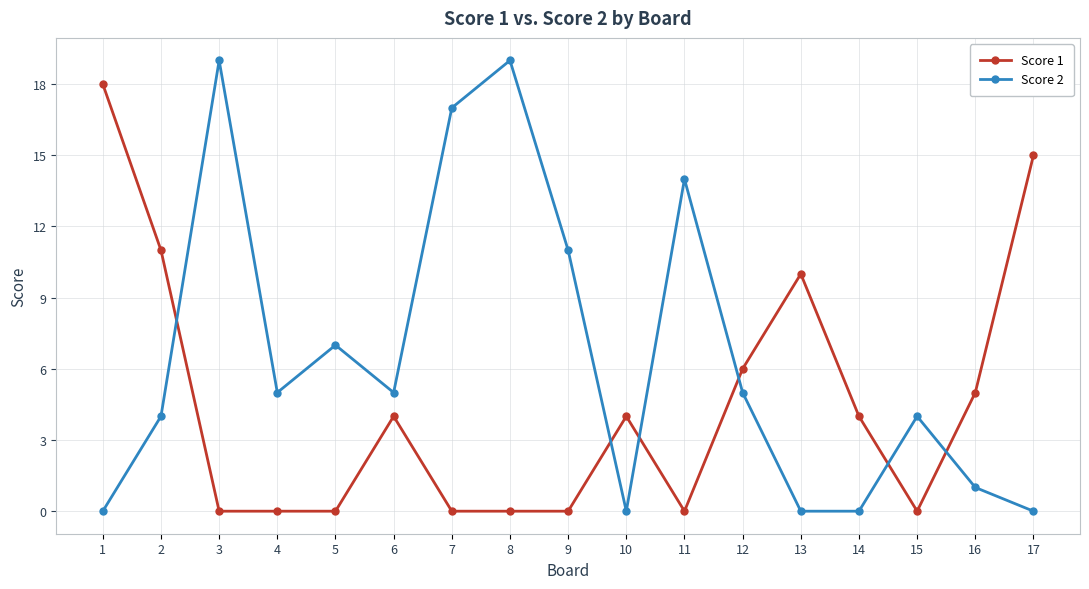

Read the Score 1 value at 16.

5